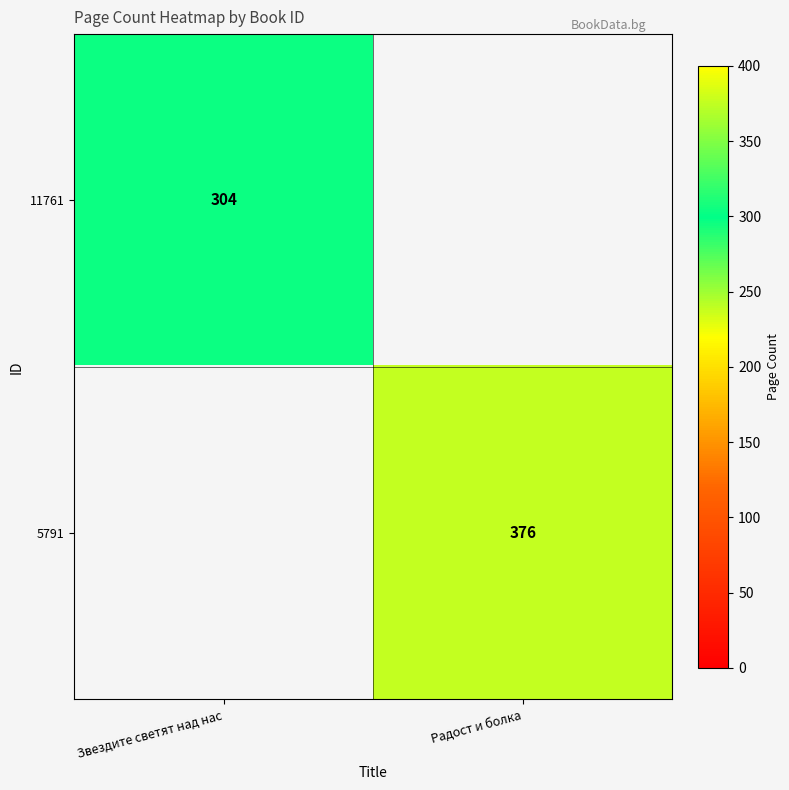

True or false: 5791 has a value of 376 at Радост и болка.

True